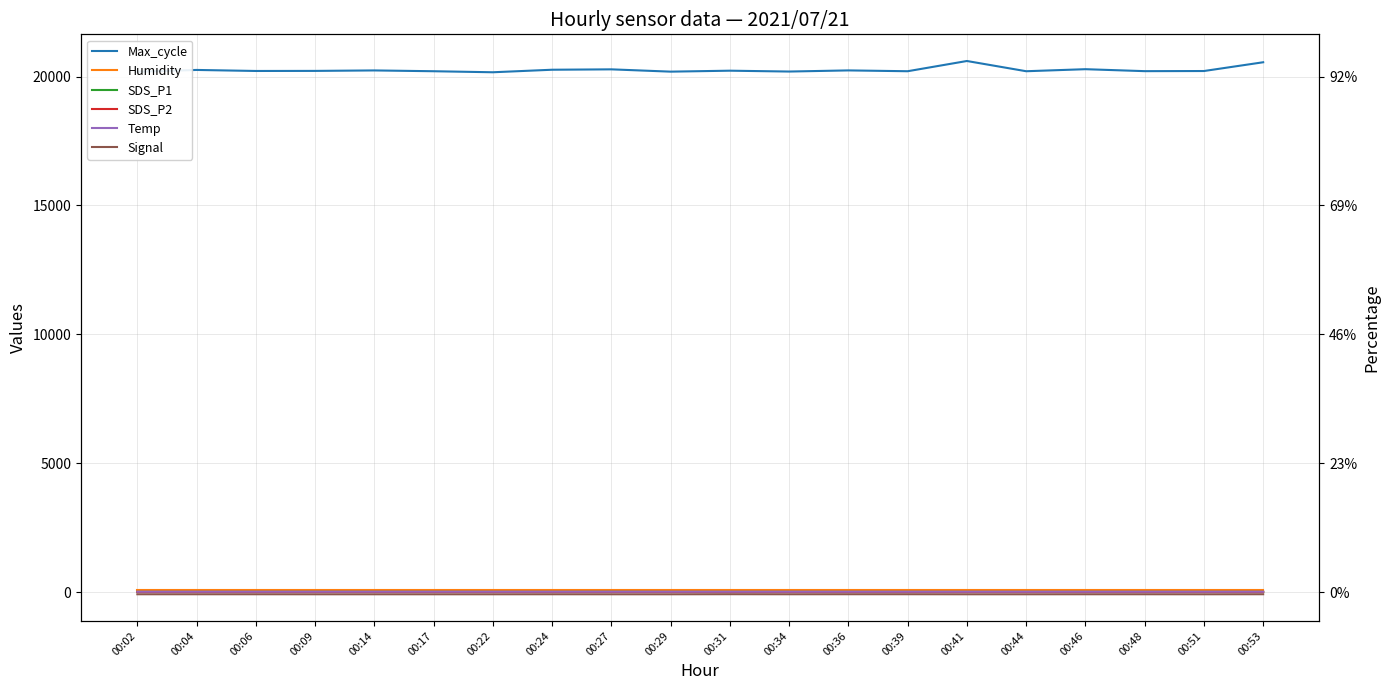

Reading right to left, transcribe all the data shown in this chart.

Max_cycle: 00:53=20553.0	00:51=20213.0	00:48=20208.0	00:46=20284.0	00:44=20205.0	00:41=20602.0	00:39=20205.0	00:36=20237.0	00:34=20193.0	00:31=20226.0	00:29=20189.0	00:27=20278.0	00:24=20263.0	00:22=20165.0	00:17=20205.0	00:14=20236.0	00:09=20218.0	00:06=20215.0	00:04=20255.0	00:02=20186.0
Humidity: 00:53=99.9	00:51=99.9	00:48=99.9	00:46=99.9	00:44=99.9	00:41=99.9	00:39=99.9	00:36=99.9	00:34=99.9	00:31=99.9	00:29=99.9	00:27=99.9	00:24=99.9	00:22=99.9	00:17=99.9	00:14=99.9	00:09=99.9	00:06=99.9	00:04=99.9	00:02=99.9
SDS_P1: 00:53=9.7	00:51=8.3	00:48=9.5	00:46=8.8	00:44=8.4	00:41=7.6	00:39=8.4	00:36=8.2	00:34=9.5	00:31=8.5	00:29=8.3	00:27=11.6	00:24=8.6	00:22=9.2	00:17=10.2	00:14=10.3	00:09=10.6	00:06=9.6	00:04=8.7	00:02=8.2
SDS_P2: 00:53=6.9	00:51=6.5	00:48=6.2	00:46=6.3	00:44=6.2	00:41=6.2	00:39=6.4	00:36=6.4	00:34=6.3	00:31=6.2	00:29=6.9	00:27=6.8	00:24=6.7	00:22=6.9	00:17=6.6	00:14=6.6	00:09=6.8	00:06=6.3	00:04=6.3	00:02=6.1
Temp: 00:53=16.6	00:51=16.6	00:48=16.4	00:46=16.5	00:44=16.4	00:41=16.5	00:39=16.5	00:36=16.5	00:34=16.5	00:31=16.5	00:29=16.6	00:27=16.6	00:24=16.6	00:22=16.6	00:17=16.7	00:14=16.6	00:09=16.6	00:06=16.6	00:04=16.6	00:02=16.6
Signal: 00:53=-81.0	00:51=-83.0	00:48=-82.0	00:46=-82.0	00:44=-83.0	00:41=-83.0	00:39=-81.0	00:36=-81.0	00:34=-82.0	00:31=-80.0	00:29=-83.0	00:27=-83.0	00:24=-82.0	00:22=-83.0	00:17=-83.0	00:14=-83.0	00:09=-83.0	00:06=-82.0	00:04=-82.0	00:02=-82.0